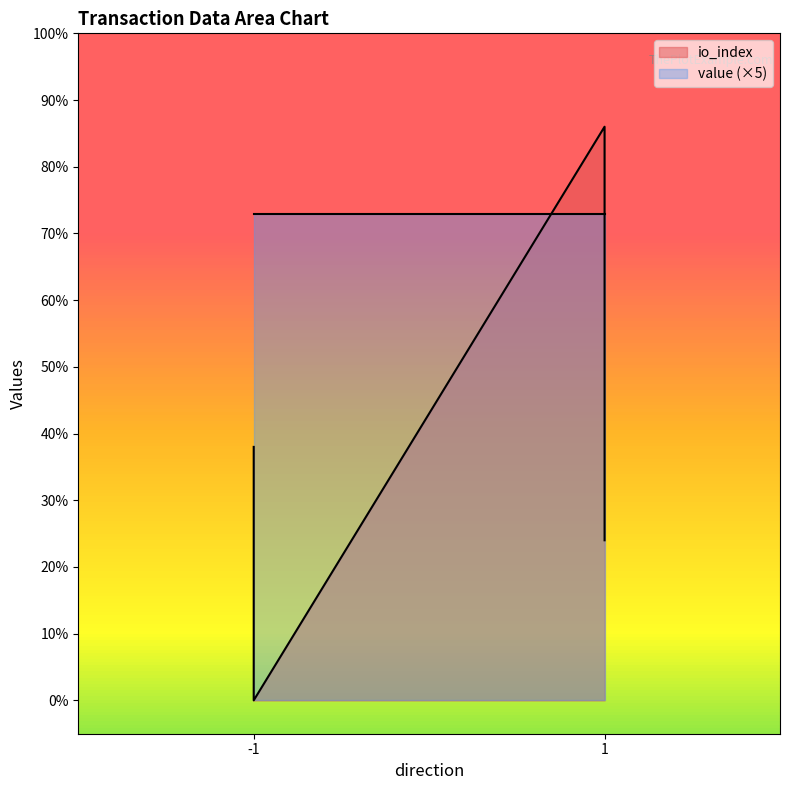

Which label corresponds to the smallest value in the chart?

-1